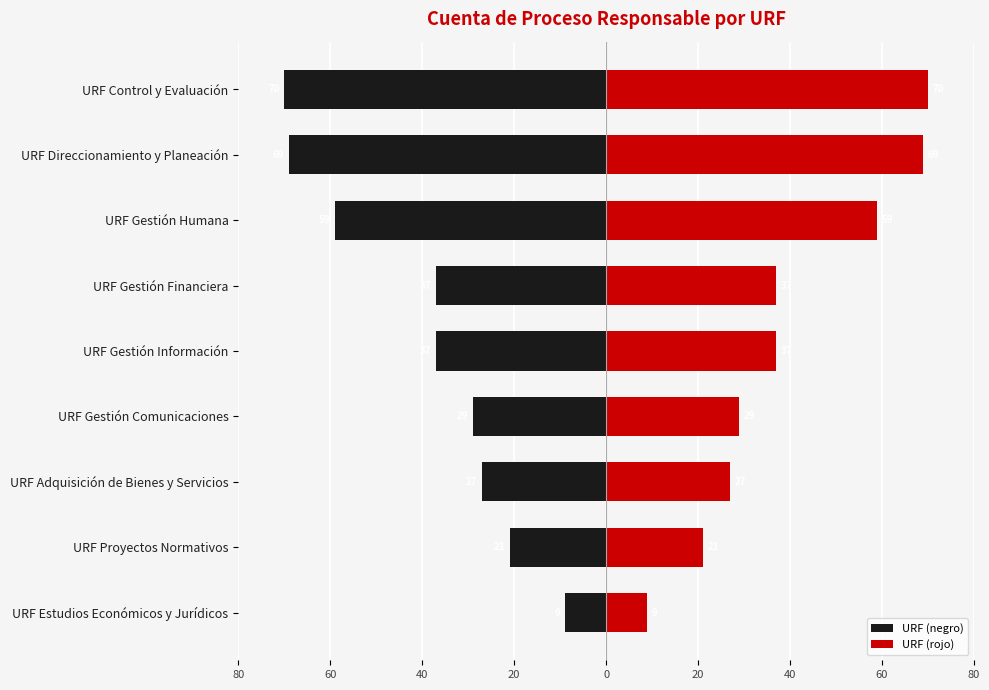

Count the number of data series in this chart.

2